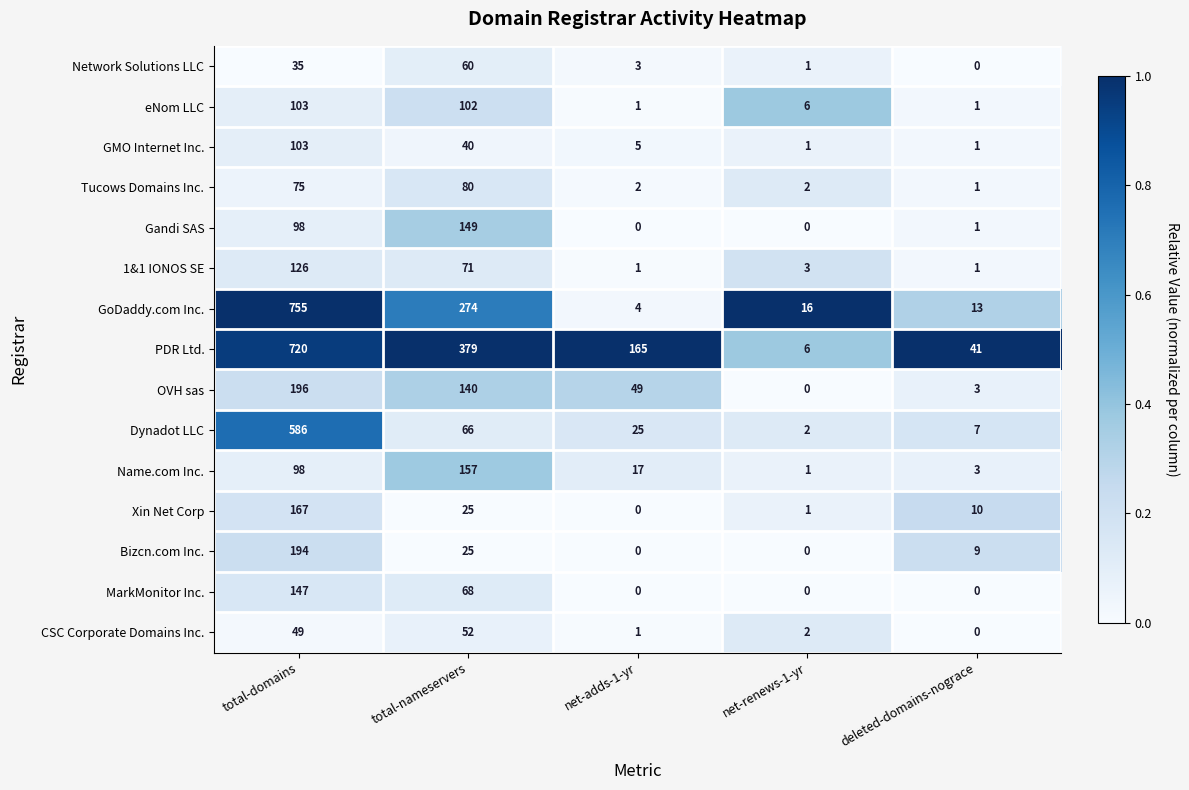

What is the sum of all GoDaddy.com Inc. values?

1062